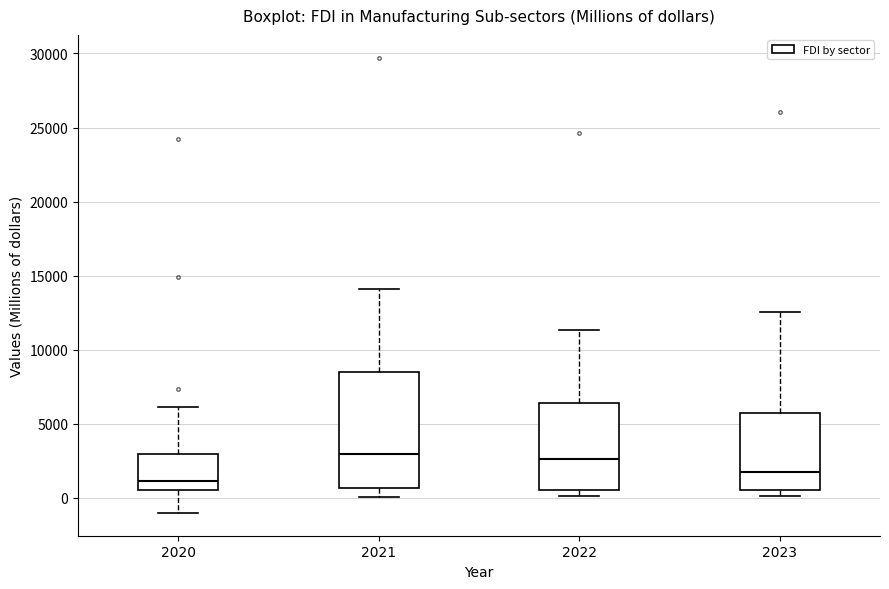

Comparing the boxes themselves (not the whiskers), which one is the tallest?

2021